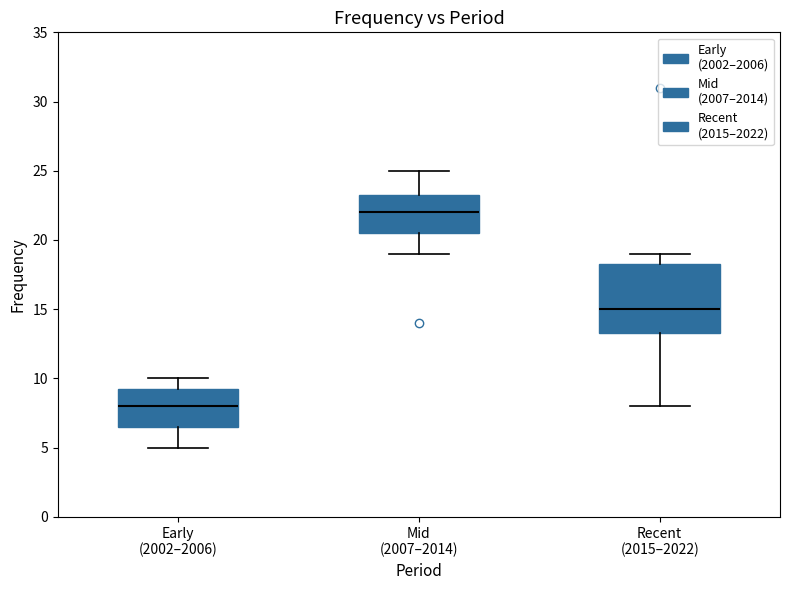

Which box's median line is the highest?

Mid (2007–2014)